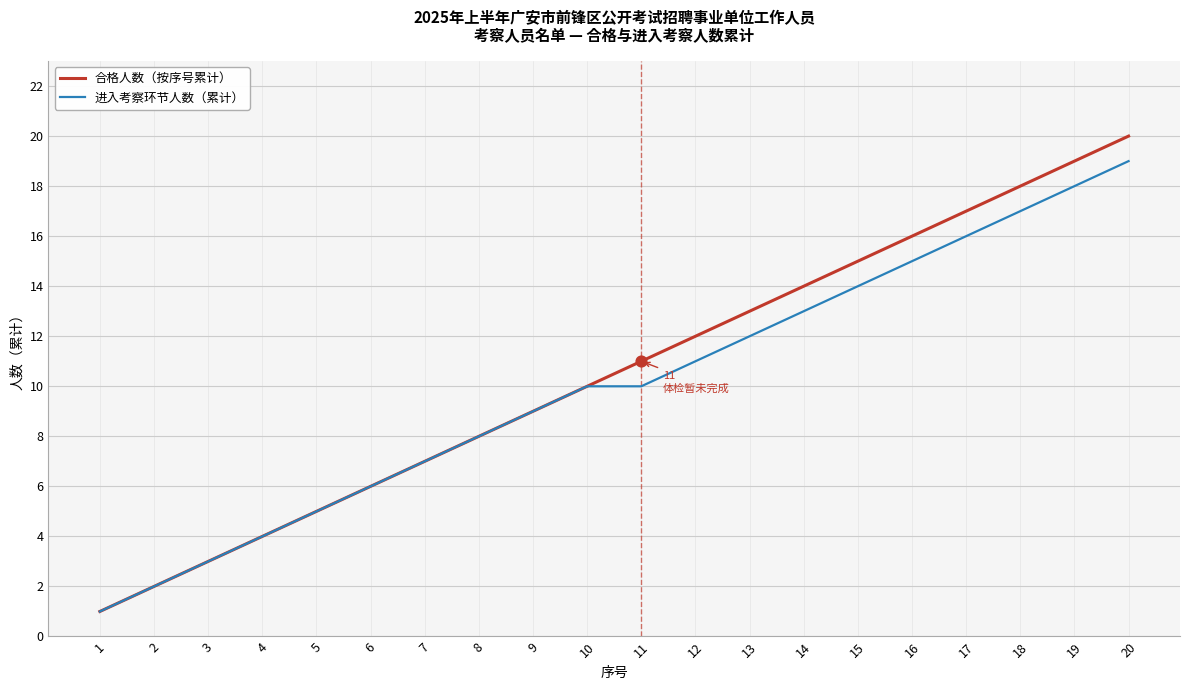

Which series changed the most between 2 and 19?

合格人数（按序号累计）